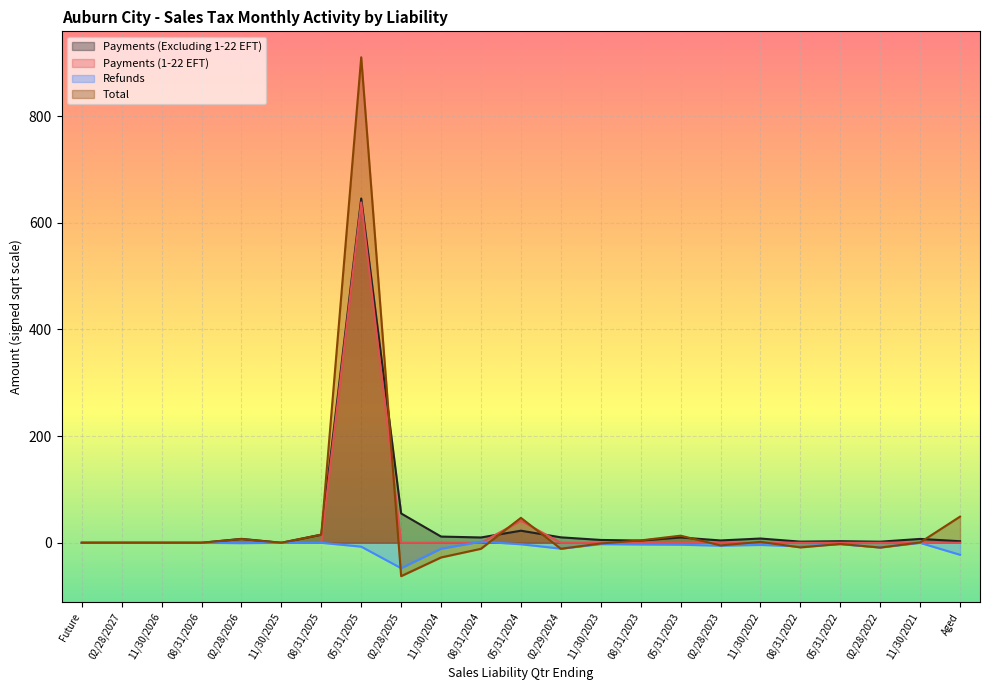

True or false: Payments (1-22 EFT) and Payments (Excluding 1-22 EFT) cross at least once.

True